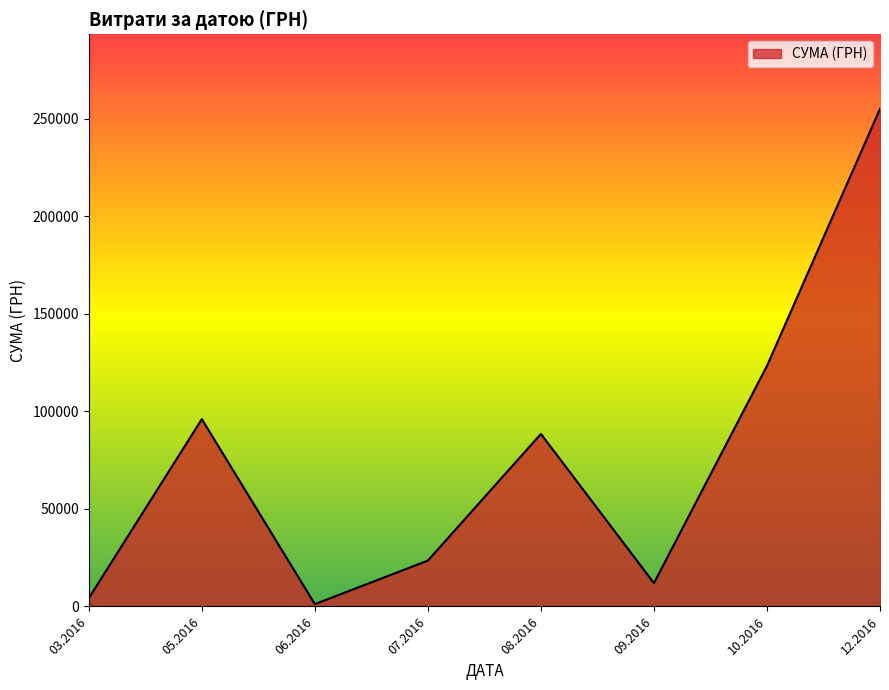

What is the maximum value shown in the chart?

255149.3